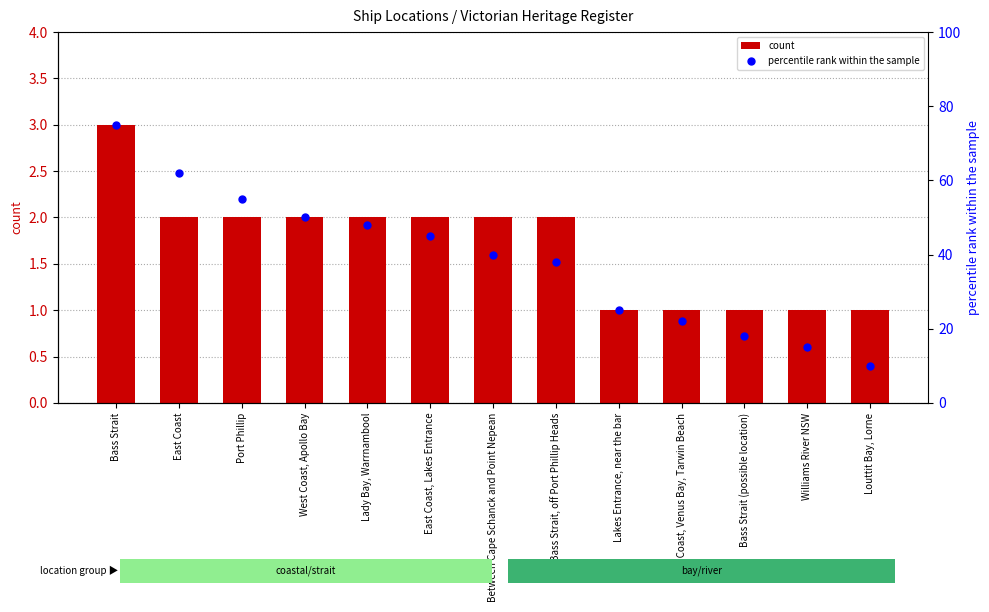

Which series has the largest total across all categories?

percentile rank within the sample